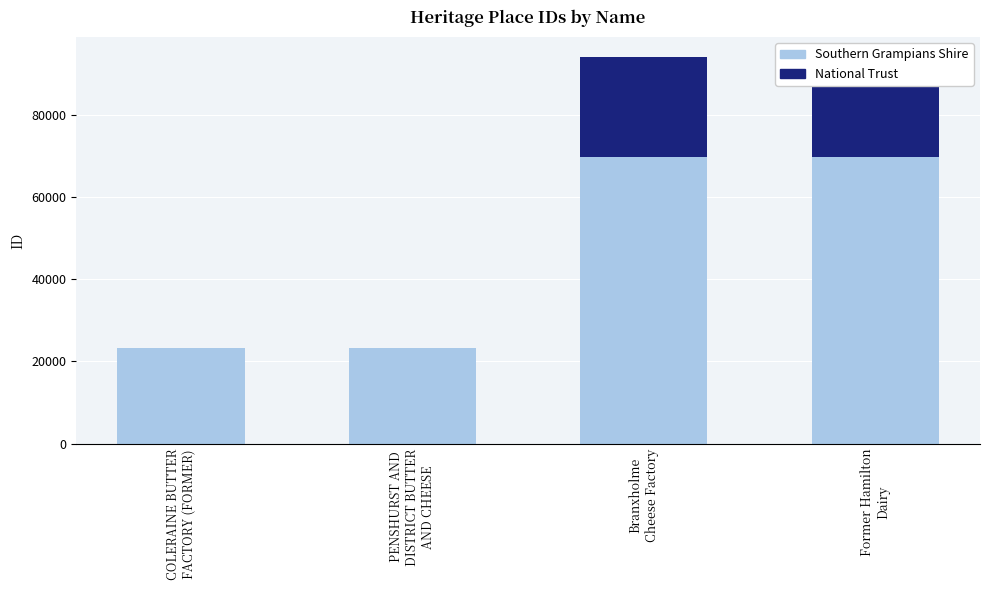

How many values in the Southern Grampians Shire series exceed 69639?

1